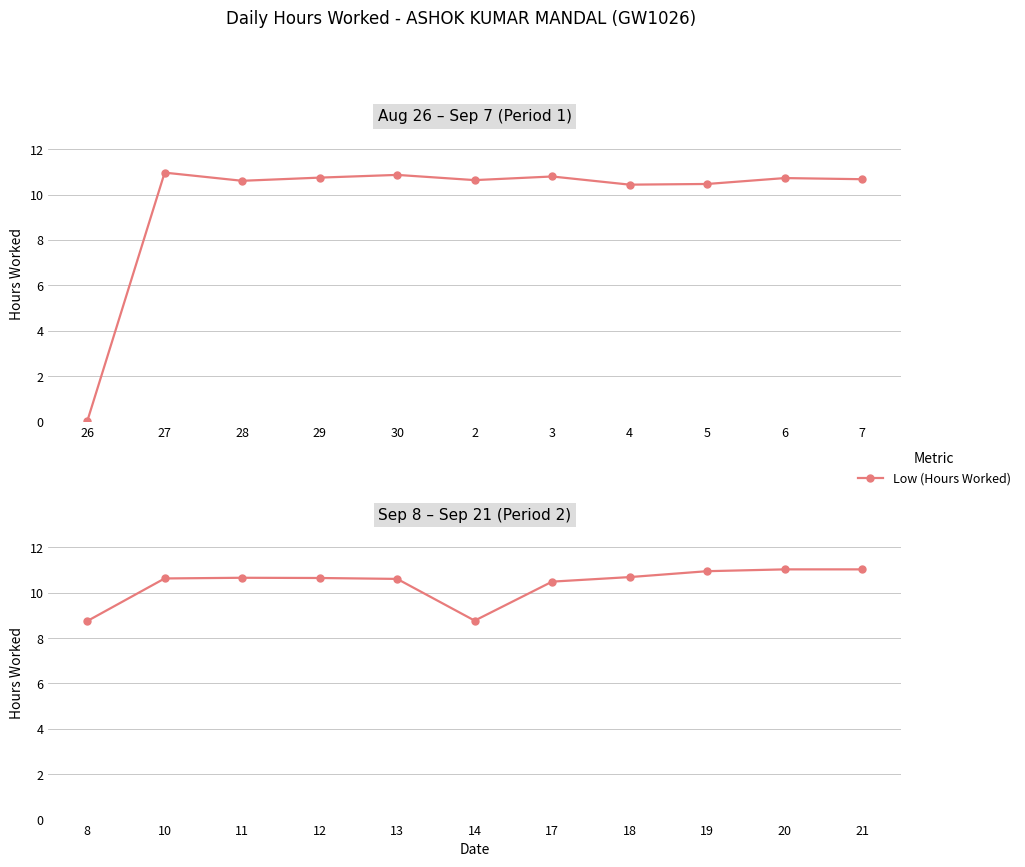

What position from the right is 28?

9